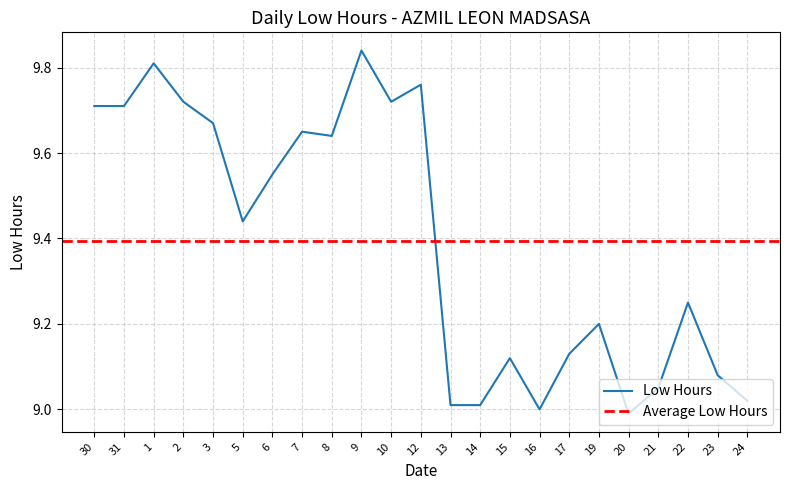

What is the label of the 10th point from the left?

9